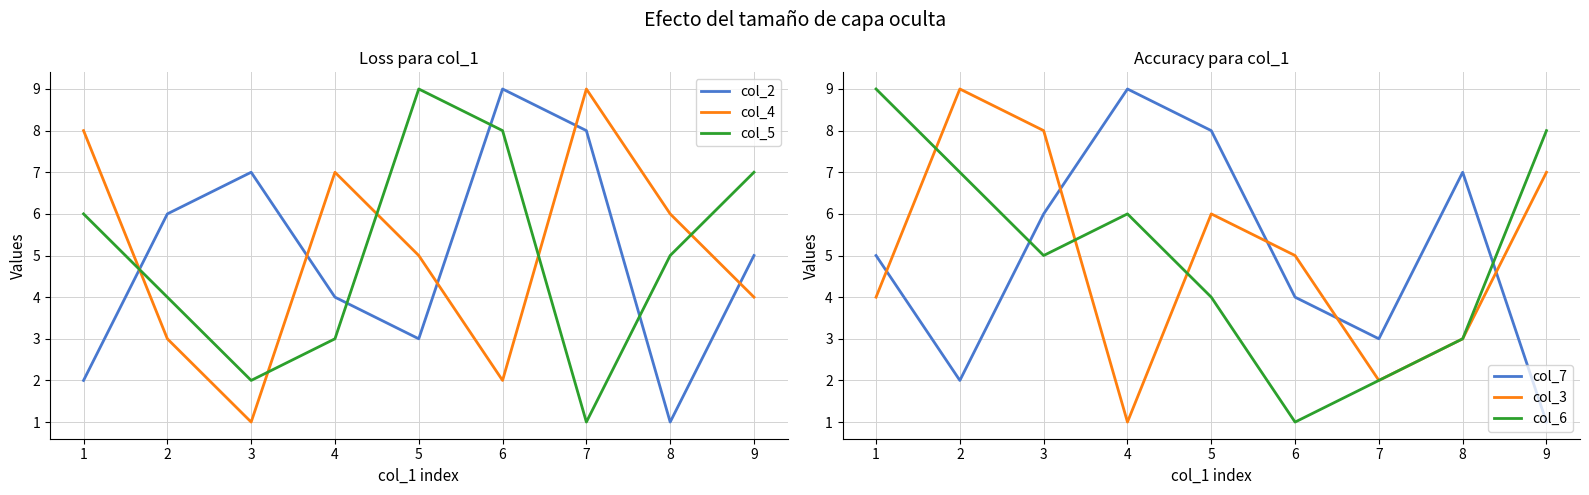

What is the sum of all col_6 values?

45